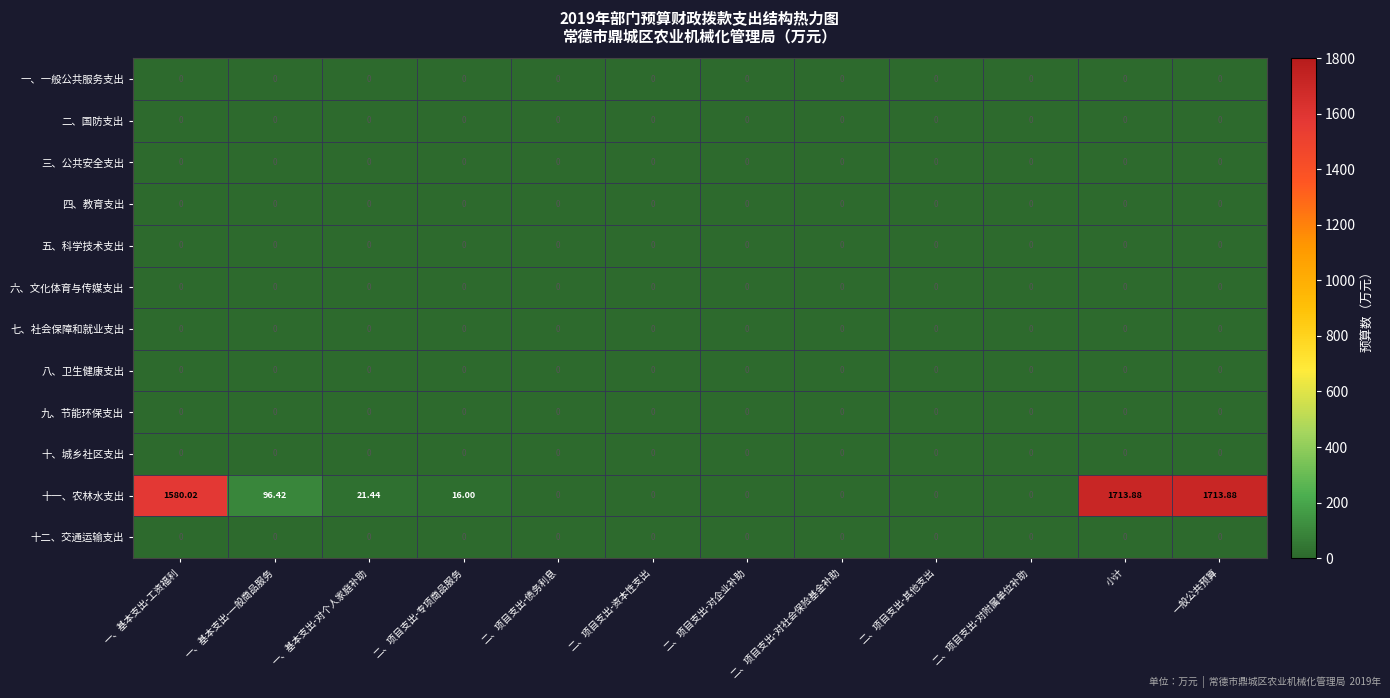

Which series has the largest total across all categories?

十一、农林水支出